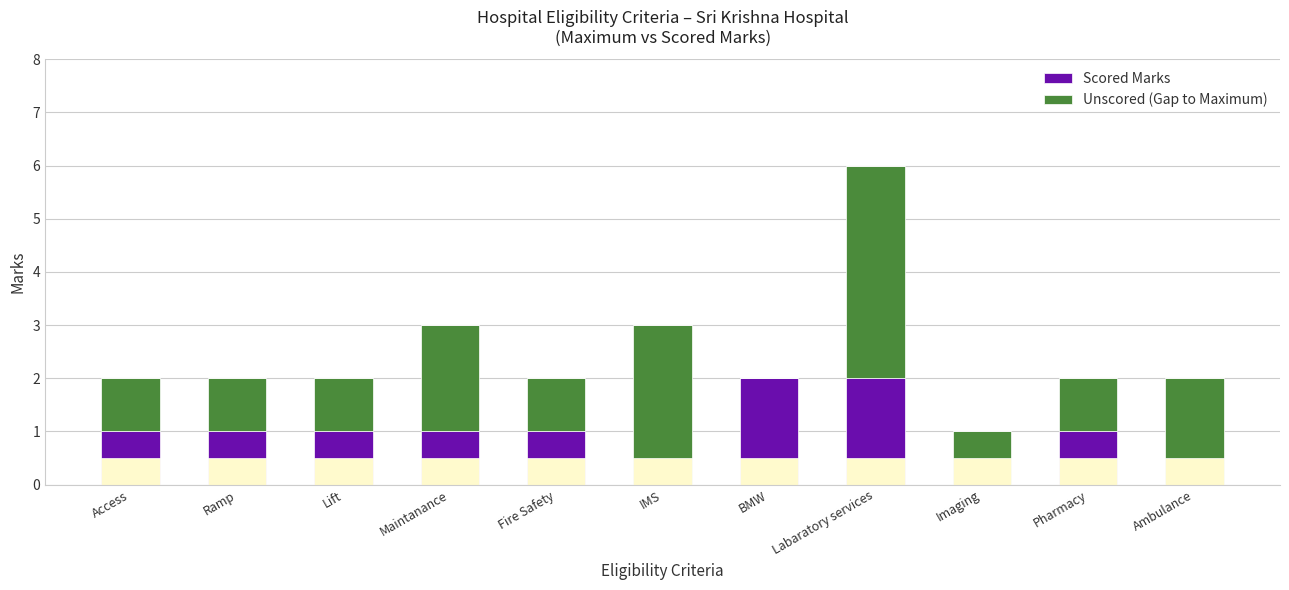

What is the average value of the Scored Marks series?

0.9